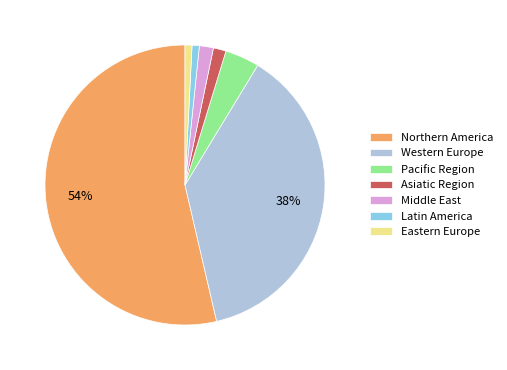

How many slices are in this pie chart?

7